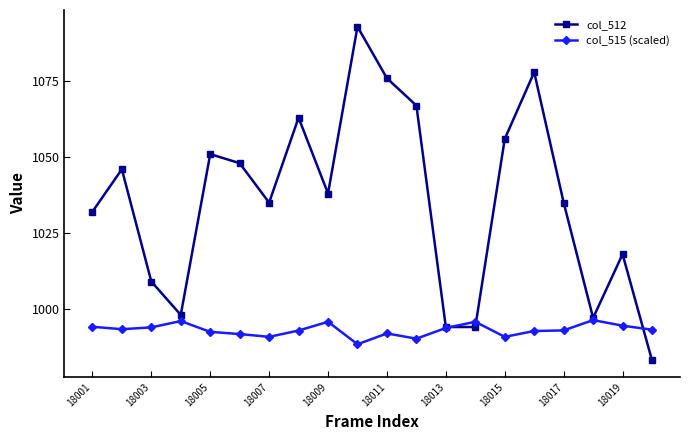

Rank the series by their average value, from lowest to highest.

col_515 (scaled), col_512